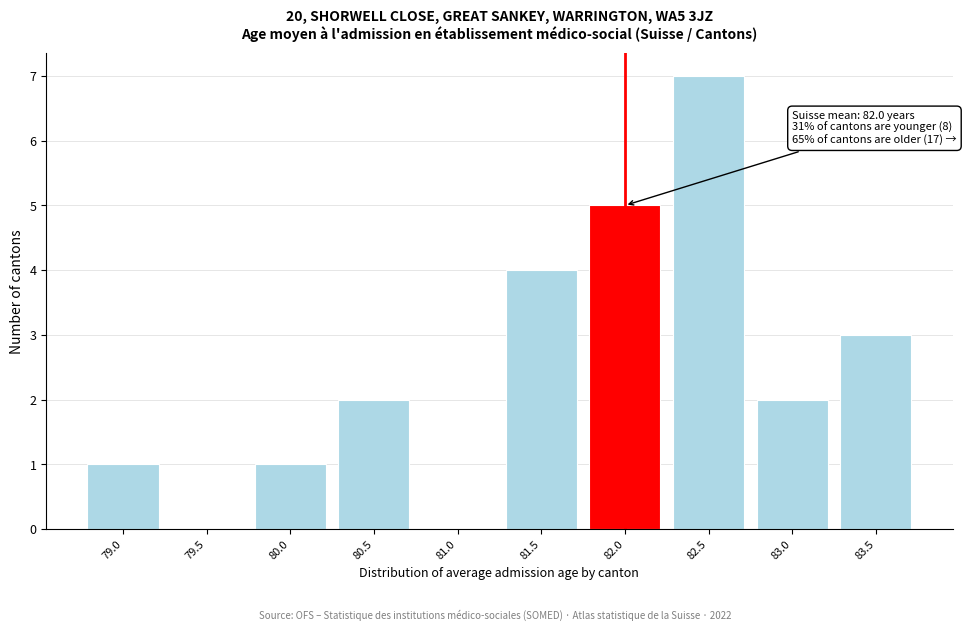

Reading right to left, what are all the values shown in this chart?

83.5=3	83.0=2	82.5=7	82.0=5	81.5=4	81.0=0	80.5=2	80.0=1	79.5=0	79.0=1